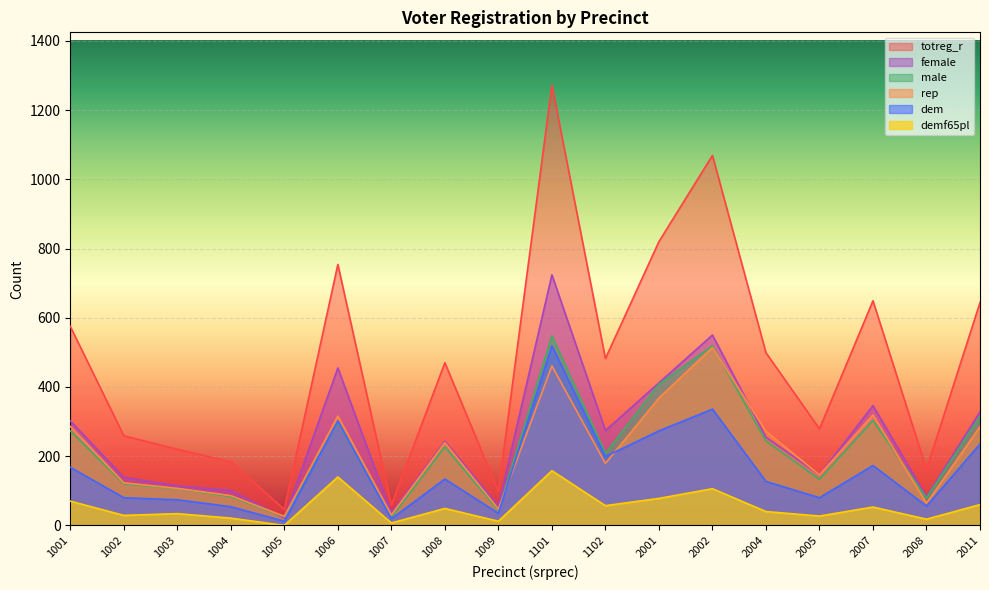

Where does the dem series first go above 134?

1001